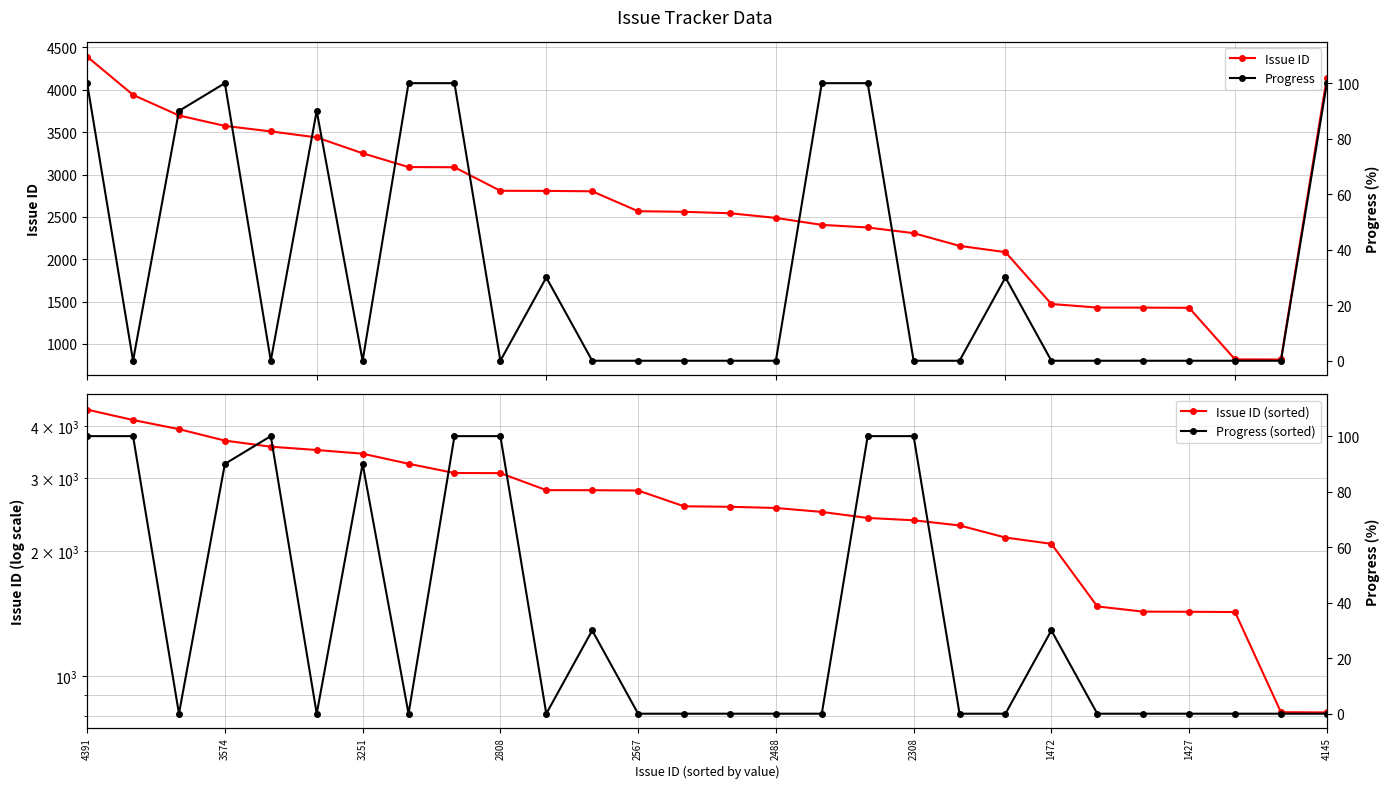

Reading left to right, list all the values displayed in this chart.

Issue ID: 4391	3940	3697	3574	3509	3438	3251	3088	3086	2808	2807	2802	2567	2560	2543	2488	2406	2375	2308	2158	2084	1472	1430	1429	1427	818	817	4145
Issue ID (sorted): 4391	4145	3940	3697	3574	3509	3438	3251	3088	3086	2808	2807	2802	2567	2560	2543	2488	2406	2375	2308	2158	2084	1472	1430	1429	1427	818	817
Progress: 100	0	90	100	0	90	0	100	100	0	30	0	0	0	0	0	100	100	0	0	30	0	0	0	0	0	0	100
Progress (sorted): 100	100	0	90	100	0	90	0	100	100	0	30	0	0	0	0	0	100	100	0	0	30	0	0	0	0	0	0